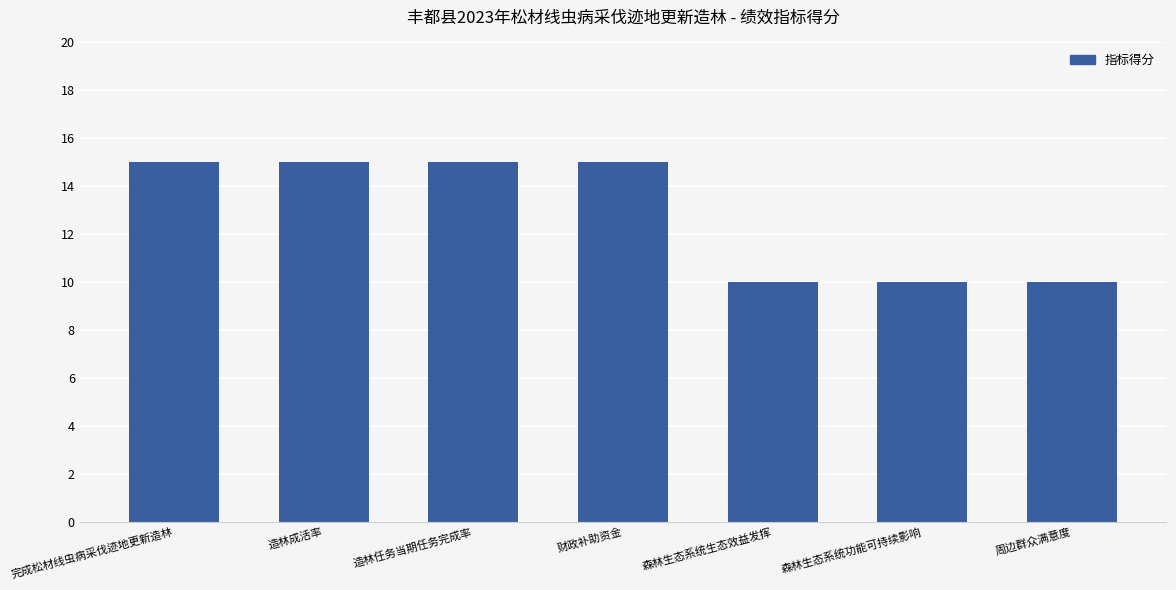

What position from the right is 财政补助资金?

4